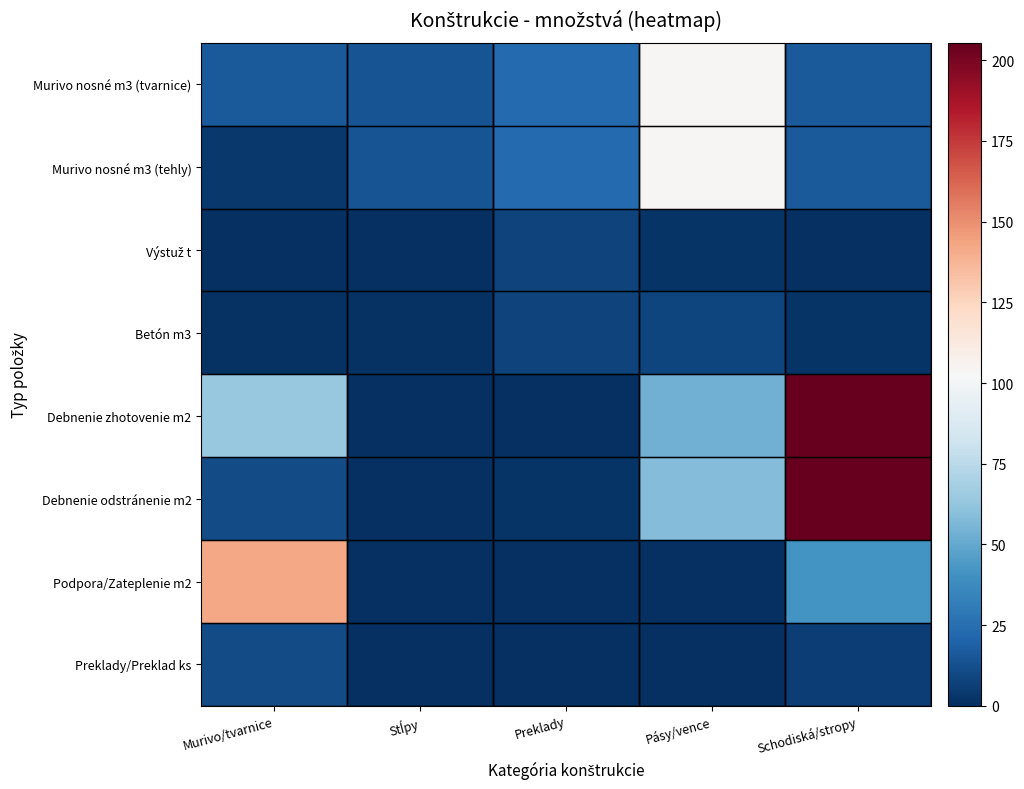

Which series has the widest spread of values?

Debnenie zhotovenie m2